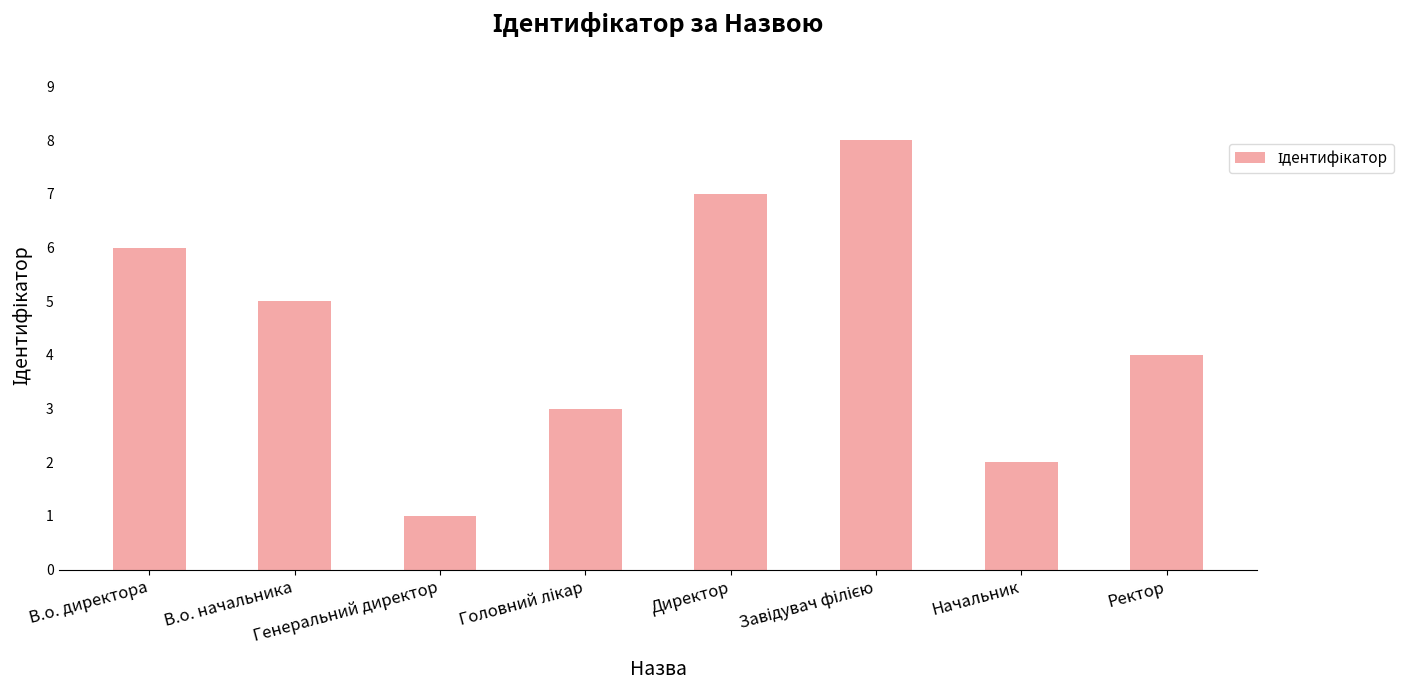

What is the maximum value shown in the chart?

8